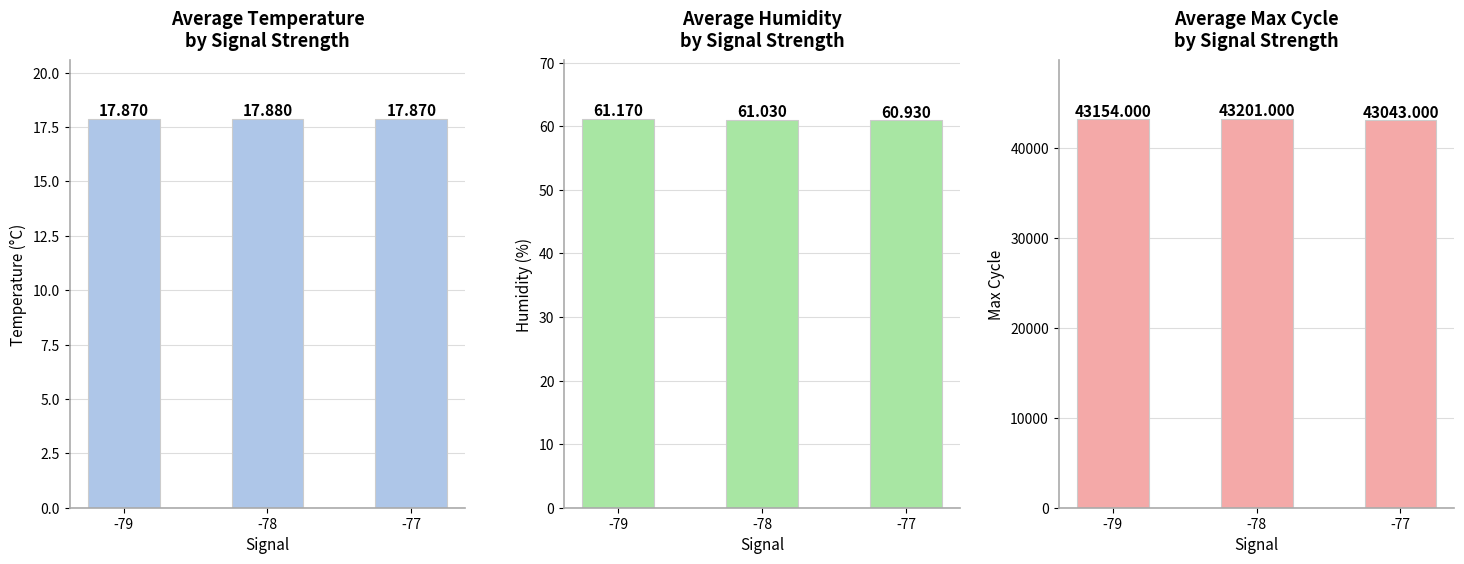

Reading left to right, what are all the values shown in this chart?

panel1: -79=17.9	-78=17.9	-77=17.9
panel2: -79=61.2	-78=61.0	-77=60.9
panel3: -79=43154.0	-78=43201.0	-77=43043.0